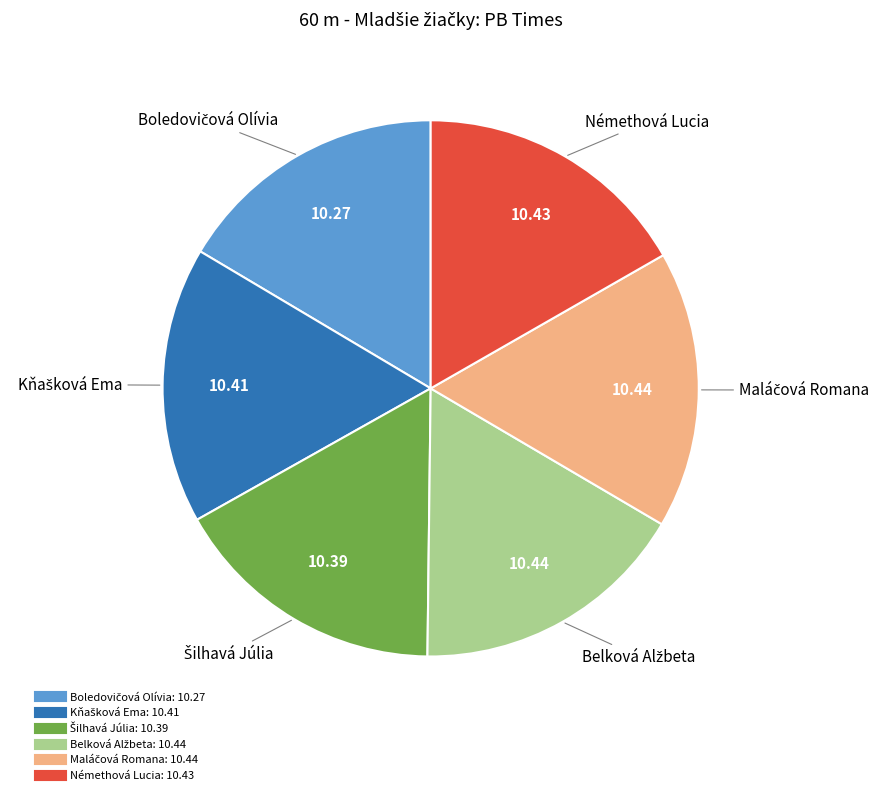

How many segments does this pie chart have?

6